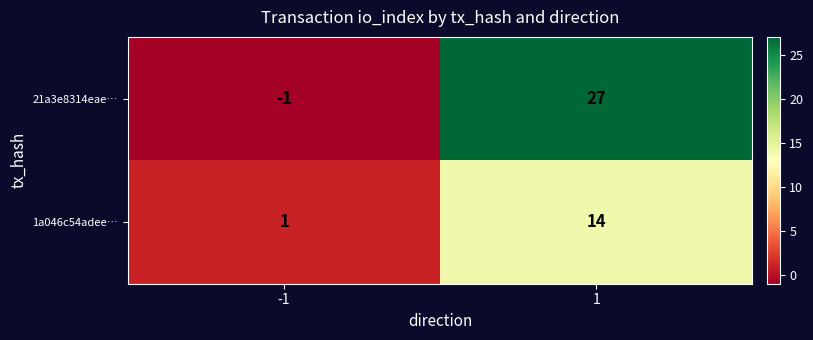

What is the difference between the highest and lowest values at 1?

13